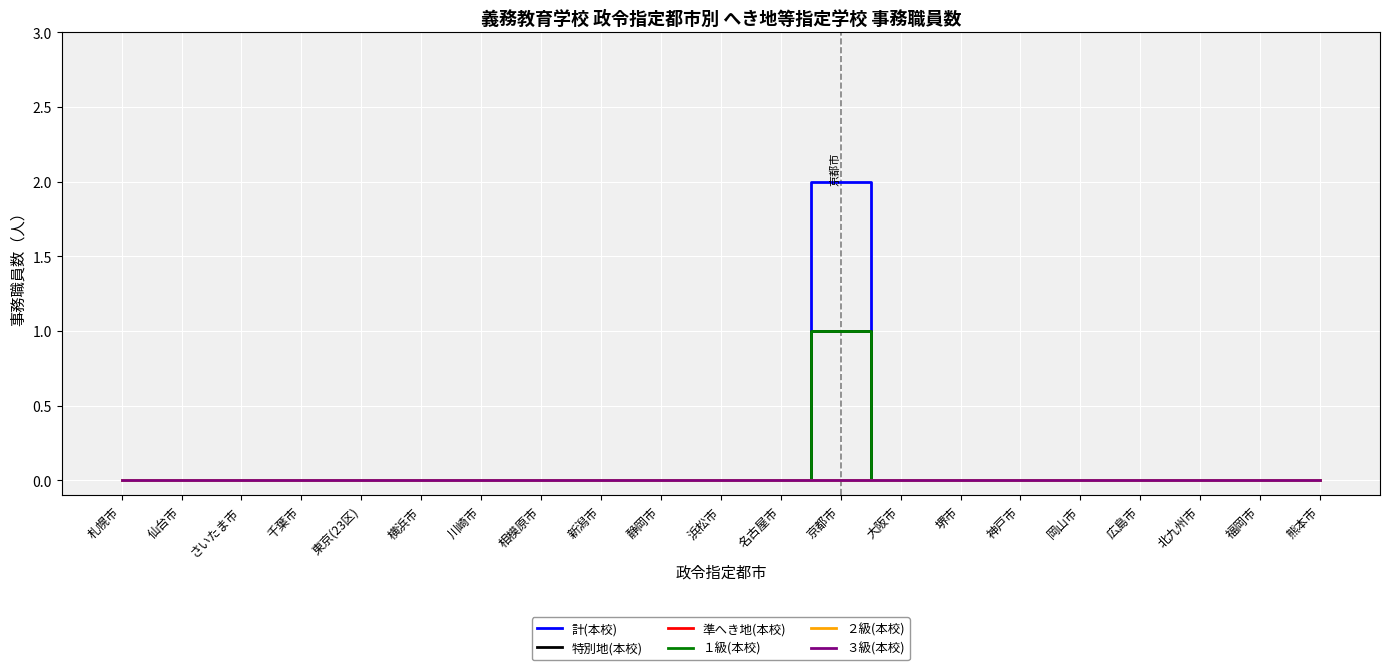

Reading right to left, transcribe all the data shown in this chart.

計(本校): 0	0	0	0	0	0	0	0	2	0	0	0	0	0	0	0	0	0	0	0	0
特別地(本校): 0	0	0	0	0	0	0	0	1	0	0	0	0	0	0	0	0	0	0	0	0
準へき地(本校): 0	0	0	0	0	0	0	0	0	0	0	0	0	0	0	0	0	0	0	0	0
１級(本校): 0	0	0	0	0	0	0	0	1	0	0	0	0	0	0	0	0	0	0	0	0
２級(本校): 0	0	0	0	0	0	0	0	0	0	0	0	0	0	0	0	0	0	0	0	0
３級(本校): 0	0	0	0	0	0	0	0	0	0	0	0	0	0	0	0	0	0	0	0	0